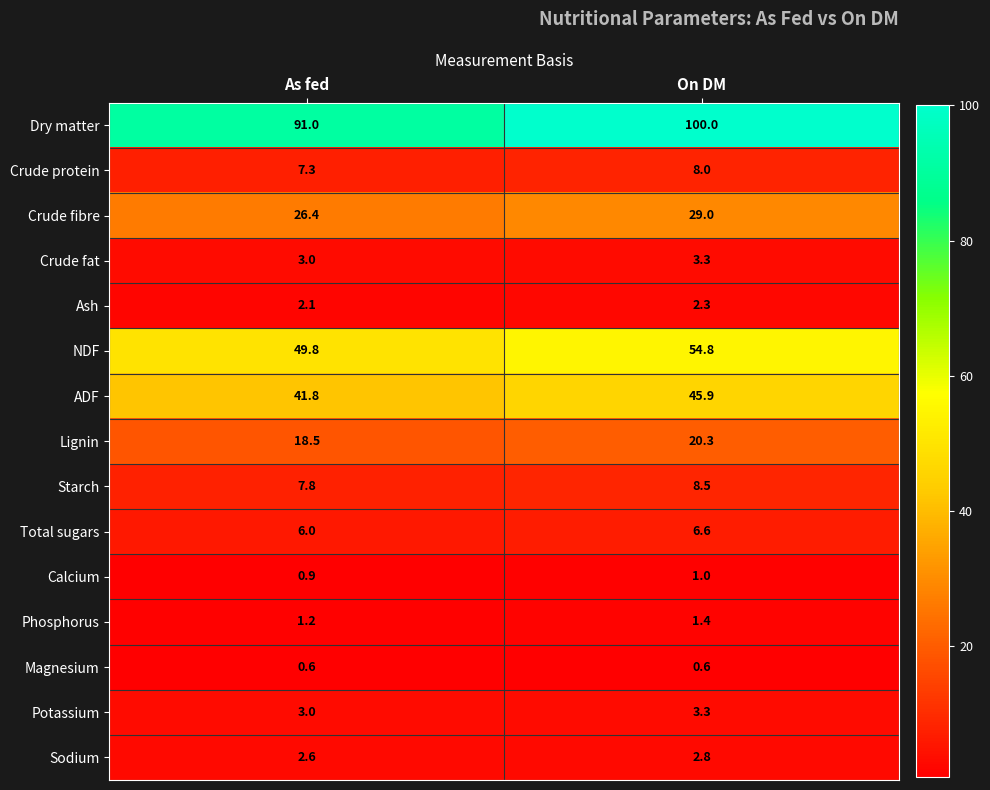

Which series has the largest total across all categories?

Dry matter